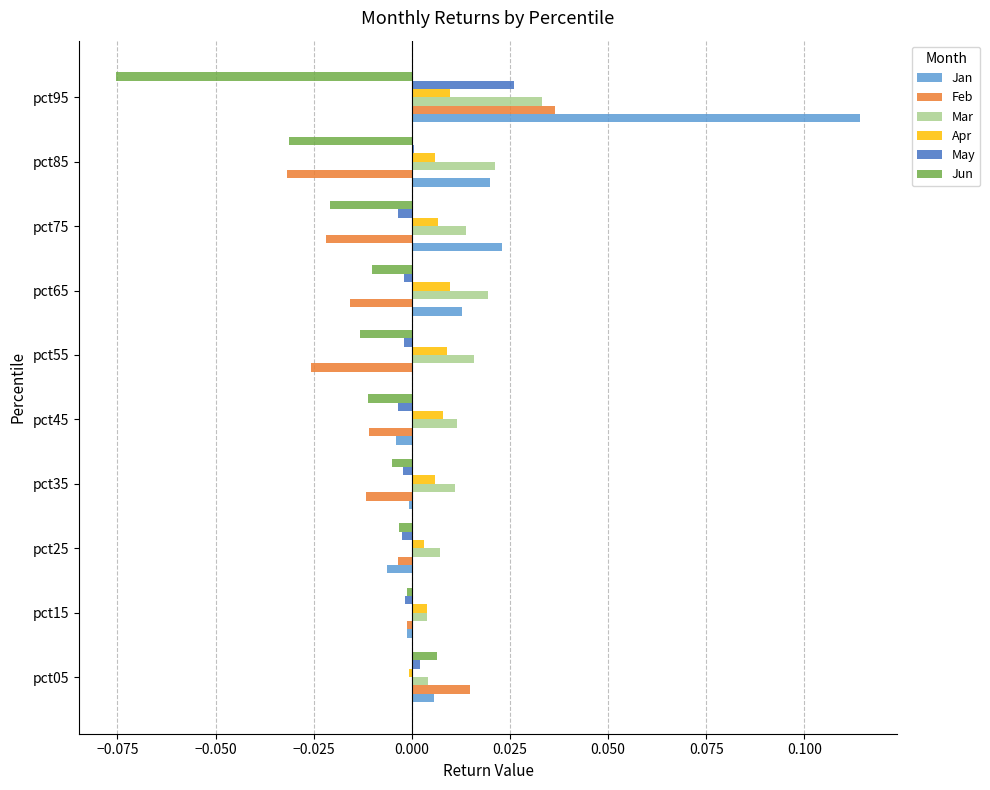

Which series has the widest spread of values?

Jan